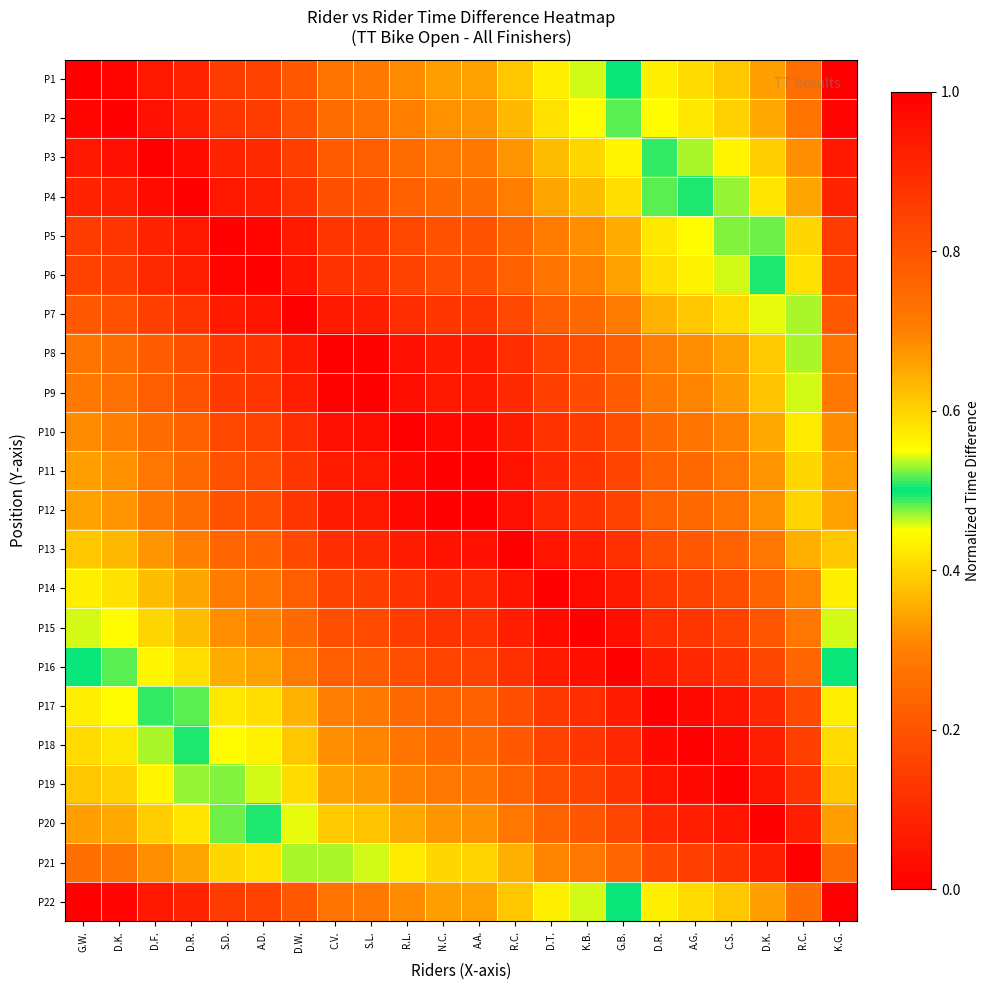

Reading left to right, what are all the values shown in this chart?

P1: G.W.=0.0	D.K.=0.0	D.F.=0.1	D.R.=0.1	S.D.=0.1	A.D.=0.2	D.W.=0.2	C.V.=0.3	S.L.=0.3	R.L.=0.3	N.C.=0.3	A.A.=0.3	R.C.=0.4	D.T.=0.4	K.B.=0.5	G.B.=0.5	D.R.=0.6	A.G.=0.6	C.S.=0.6	D.K.=0.7	R.C.=0.7	K.G.=1.0
P2: G.W.=0.0	D.K.=0.0	D.F.=0.0	D.R.=0.1	S.D.=0.1	A.D.=0.1	D.W.=0.2	C.V.=0.3	S.L.=0.3	R.L.=0.3	N.C.=0.3	A.A.=0.3	R.C.=0.4	D.T.=0.4	K.B.=0.4	G.B.=0.5	D.R.=0.6	A.G.=0.6	C.S.=0.6	D.K.=0.6	R.C.=0.7	K.G.=1.0
P3: G.W.=0.1	D.K.=0.0	D.F.=0.0	D.R.=0.0	S.D.=0.1	A.D.=0.1	D.W.=0.1	C.V.=0.2	S.L.=0.2	R.L.=0.3	N.C.=0.3	A.A.=0.3	R.C.=0.3	D.T.=0.4	K.B.=0.4	G.B.=0.4	D.R.=0.5	A.G.=0.5	C.S.=0.6	D.K.=0.6	R.C.=0.7	K.G.=0.9
P4: G.W.=0.1	D.K.=0.1	D.F.=0.0	D.R.=0.0	S.D.=0.1	A.D.=0.1	D.W.=0.1	C.V.=0.2	S.L.=0.2	R.L.=0.2	N.C.=0.3	A.A.=0.3	R.C.=0.3	D.T.=0.3	K.B.=0.4	G.B.=0.4	D.R.=0.5	A.G.=0.5	C.S.=0.5	D.K.=0.6	R.C.=0.7	K.G.=0.9
P5: G.W.=0.1	D.K.=0.1	D.F.=0.1	D.R.=0.1	S.D.=0.0	A.D.=0.0	D.W.=0.1	C.V.=0.1	S.L.=0.1	R.L.=0.2	N.C.=0.2	A.A.=0.2	R.C.=0.2	D.T.=0.3	K.B.=0.3	G.B.=0.4	D.R.=0.4	A.G.=0.4	C.S.=0.5	D.K.=0.5	R.C.=0.6	K.G.=0.9
P6: G.W.=0.2	D.K.=0.1	D.F.=0.1	D.R.=0.1	S.D.=0.0	A.D.=0.0	D.W.=0.1	C.V.=0.1	S.L.=0.1	R.L.=0.2	N.C.=0.2	A.A.=0.2	R.C.=0.2	D.T.=0.3	K.B.=0.3	G.B.=0.3	D.R.=0.4	A.G.=0.4	C.S.=0.5	D.K.=0.5	R.C.=0.6	K.G.=0.8
P7: G.W.=0.2	D.K.=0.2	D.F.=0.1	D.R.=0.1	S.D.=0.1	A.D.=0.1	D.W.=0.0	C.V.=0.1	S.L.=0.1	R.L.=0.1	N.C.=0.1	A.A.=0.1	R.C.=0.2	D.T.=0.2	K.B.=0.3	G.B.=0.3	D.R.=0.4	A.G.=0.4	C.S.=0.4	D.K.=0.5	R.C.=0.5	K.G.=0.8
P8: G.W.=0.3	D.K.=0.3	D.F.=0.2	D.R.=0.2	S.D.=0.1	A.D.=0.1	D.W.=0.1	C.V.=0.0	S.L.=0.0	R.L.=0.0	N.C.=0.1	A.A.=0.1	R.C.=0.1	D.T.=0.2	K.B.=0.2	G.B.=0.2	D.R.=0.3	A.G.=0.3	C.S.=0.3	D.K.=0.4	R.C.=0.5	K.G.=0.7
P9: G.W.=0.3	D.K.=0.3	D.F.=0.2	D.R.=0.2	S.D.=0.1	A.D.=0.1	D.W.=0.1	C.V.=0.0	S.L.=0.0	R.L.=0.0	N.C.=0.1	A.A.=0.1	R.C.=0.1	D.T.=0.1	K.B.=0.2	G.B.=0.2	D.R.=0.3	A.G.=0.3	C.S.=0.3	D.K.=0.4	R.C.=0.5	K.G.=0.7
P10: G.W.=0.3	D.K.=0.3	D.F.=0.3	D.R.=0.2	S.D.=0.2	A.D.=0.2	D.W.=0.1	C.V.=0.0	S.L.=0.0	R.L.=0.0	N.C.=0.0	A.A.=0.0	R.C.=0.1	D.T.=0.1	K.B.=0.1	G.B.=0.2	D.R.=0.3	A.G.=0.3	C.S.=0.3	D.K.=0.3	R.C.=0.4	K.G.=0.7
P11: G.W.=0.3	D.K.=0.3	D.F.=0.3	D.R.=0.3	S.D.=0.2	A.D.=0.2	D.W.=0.1	C.V.=0.1	S.L.=0.1	R.L.=0.0	N.C.=0.0	A.A.=0.0	R.C.=0.0	D.T.=0.1	K.B.=0.1	G.B.=0.2	D.R.=0.2	A.G.=0.3	C.S.=0.3	D.K.=0.3	R.C.=0.4	K.G.=0.7
P12: G.W.=0.3	D.K.=0.3	D.F.=0.3	D.R.=0.3	S.D.=0.2	A.D.=0.2	D.W.=0.1	C.V.=0.1	S.L.=0.1	R.L.=0.0	N.C.=0.0	A.A.=0.0	R.C.=0.0	D.T.=0.1	K.B.=0.1	G.B.=0.2	D.R.=0.2	A.G.=0.3	C.S.=0.3	D.K.=0.3	R.C.=0.4	K.G.=0.7
P13: G.W.=0.4	D.K.=0.4	D.F.=0.3	D.R.=0.3	S.D.=0.2	A.D.=0.2	D.W.=0.2	C.V.=0.1	S.L.=0.1	R.L.=0.1	N.C.=0.0	A.A.=0.0	R.C.=0.0	D.T.=0.0	K.B.=0.1	G.B.=0.1	D.R.=0.2	A.G.=0.2	C.S.=0.2	D.K.=0.3	R.C.=0.4	K.G.=0.6
P14: G.W.=0.4	D.K.=0.4	D.F.=0.4	D.R.=0.3	S.D.=0.3	A.D.=0.3	D.W.=0.2	C.V.=0.2	S.L.=0.1	R.L.=0.1	N.C.=0.1	A.A.=0.1	R.C.=0.0	D.T.=0.0	K.B.=0.0	G.B.=0.1	D.R.=0.1	A.G.=0.2	C.S.=0.2	D.K.=0.2	R.C.=0.3	K.G.=0.6
P15: G.W.=0.5	D.K.=0.4	D.F.=0.4	D.R.=0.4	S.D.=0.3	A.D.=0.3	D.W.=0.3	C.V.=0.2	S.L.=0.2	R.L.=0.1	N.C.=0.1	A.A.=0.1	R.C.=0.1	D.T.=0.0	K.B.=0.0	G.B.=0.0	D.R.=0.1	A.G.=0.1	C.S.=0.2	D.K.=0.2	R.C.=0.3	K.G.=0.5
P16: G.W.=0.5	D.K.=0.5	D.F.=0.4	D.R.=0.4	S.D.=0.4	A.D.=0.3	D.W.=0.3	C.V.=0.2	S.L.=0.2	R.L.=0.2	N.C.=0.2	A.A.=0.2	R.C.=0.1	D.T.=0.1	K.B.=0.0	G.B.=0.0	D.R.=0.1	A.G.=0.1	C.S.=0.1	D.K.=0.2	R.C.=0.2	K.G.=0.5
P17: G.W.=0.6	D.K.=0.6	D.F.=0.5	D.R.=0.5	S.D.=0.4	A.D.=0.4	D.W.=0.4	C.V.=0.3	S.L.=0.3	R.L.=0.3	N.C.=0.2	A.A.=0.2	R.C.=0.2	D.T.=0.1	K.B.=0.1	G.B.=0.1	D.R.=0.0	A.G.=0.0	C.S.=0.0	D.K.=0.1	R.C.=0.2	K.G.=0.4
P18: G.W.=0.6	D.K.=0.6	D.F.=0.5	D.R.=0.5	S.D.=0.4	A.D.=0.4	D.W.=0.4	C.V.=0.3	S.L.=0.3	R.L.=0.3	N.C.=0.3	A.A.=0.3	R.C.=0.2	D.T.=0.2	K.B.=0.1	G.B.=0.1	D.R.=0.0	A.G.=0.0	C.S.=0.0	D.K.=0.1	R.C.=0.1	K.G.=0.4
P19: G.W.=0.6	D.K.=0.6	D.F.=0.6	D.R.=0.5	S.D.=0.5	A.D.=0.5	D.W.=0.4	C.V.=0.3	S.L.=0.3	R.L.=0.3	N.C.=0.3	A.A.=0.3	R.C.=0.2	D.T.=0.2	K.B.=0.2	G.B.=0.1	D.R.=0.0	A.G.=0.0	C.S.=0.0	D.K.=0.0	R.C.=0.1	K.G.=0.4
P20: G.W.=0.7	D.K.=0.6	D.F.=0.6	D.R.=0.6	S.D.=0.5	A.D.=0.5	D.W.=0.5	C.V.=0.4	S.L.=0.4	R.L.=0.3	N.C.=0.3	A.A.=0.3	R.C.=0.3	D.T.=0.2	K.B.=0.2	G.B.=0.2	D.R.=0.1	A.G.=0.1	C.S.=0.0	D.K.=0.0	R.C.=0.1	K.G.=0.3
P21: G.W.=0.7	D.K.=0.7	D.F.=0.7	D.R.=0.7	S.D.=0.6	A.D.=0.6	D.W.=0.5	C.V.=0.5	S.L.=0.5	R.L.=0.4	N.C.=0.4	A.A.=0.4	R.C.=0.4	D.T.=0.3	K.B.=0.3	G.B.=0.2	D.R.=0.2	A.G.=0.1	C.S.=0.1	D.K.=0.1	R.C.=0.0	K.G.=0.3
P22: G.W.=1.0	D.K.=1.0	D.F.=0.9	D.R.=0.9	S.D.=0.9	A.D.=0.8	D.W.=0.8	C.V.=0.7	S.L.=0.7	R.L.=0.7	N.C.=0.7	A.A.=0.7	R.C.=0.6	D.T.=0.6	K.B.=0.5	G.B.=0.5	D.R.=0.4	A.G.=0.4	C.S.=0.4	D.K.=0.3	R.C.=0.3	K.G.=0.0